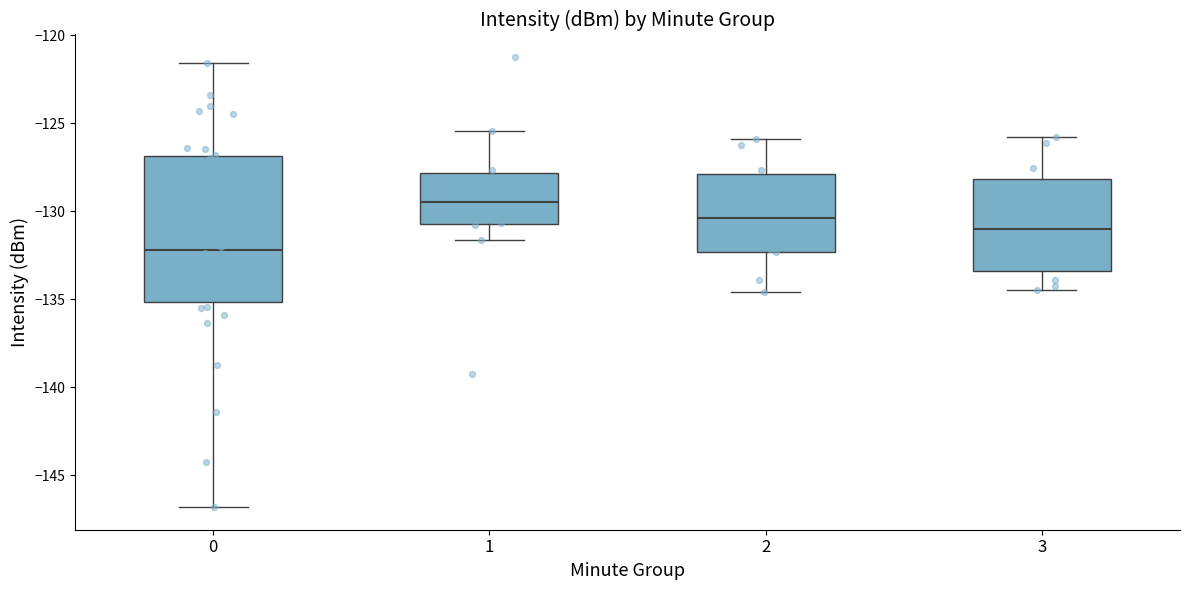

Reading left to right, transcribe this box plot: for each box, give where its median line is, the range the box spans, and where its two whiskers end, as read against the y-axis. The values are not printed on the chart, so give them approximately, as read against the axis.

0: median -132.0, box -135.0 to -127.0, whiskers -147.0 to -121.5
1: median -129.5, box -130.5 to -128.0, whiskers -131.5 to -125.5
2: median -130.5, box -132.5 to -128.0, whiskers -134.5 to -126.0
3: median -131.0, box -133.5 to -128.0, whiskers -134.5 to -126.0